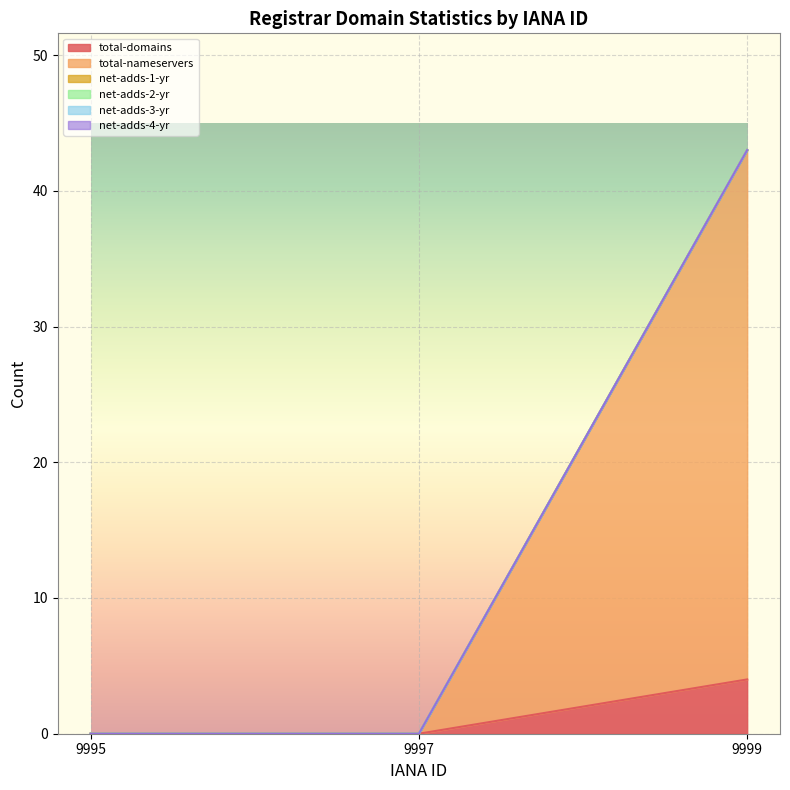

Which series has the largest total across all categories?

total-nameservers